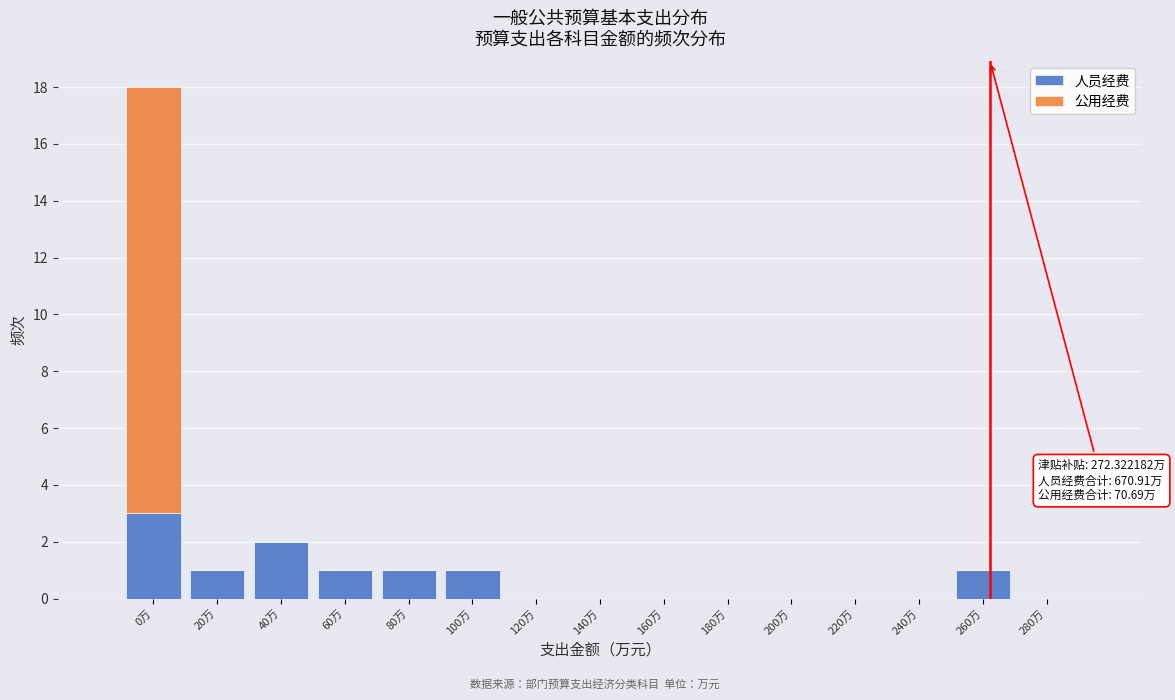

Reading left to right, list the values for the 人员经费 series.

0万=3	20万=1	40万=2	60万=1	80万=1	100万=1	120万=0	140万=0	160万=0	180万=0	200万=0	220万=0	240万=0	260万=1	280万=0